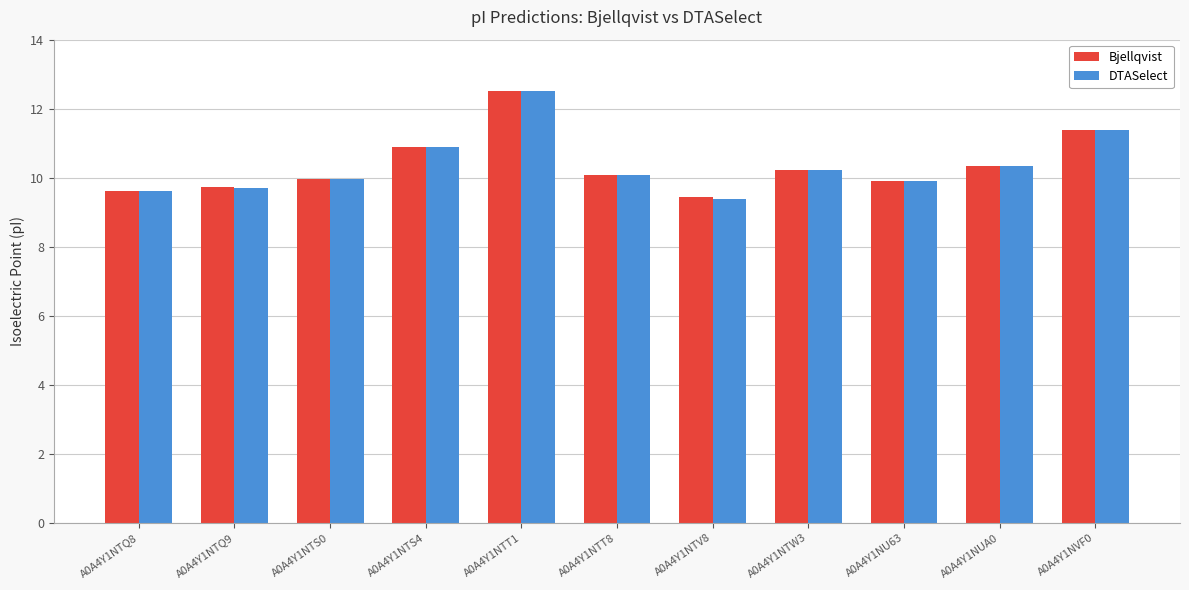

What is the total value across all series at A0A4Y1NTS0?

19.9